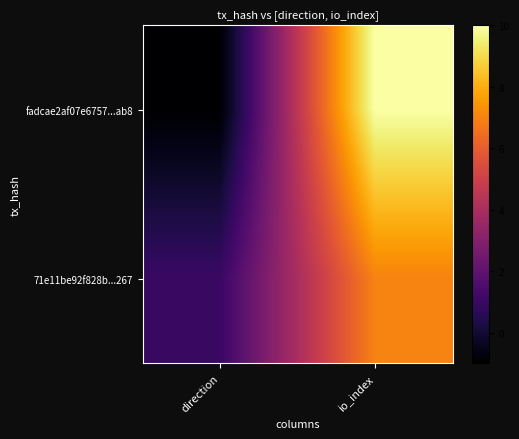

Which has a higher value, direction or io_index?

io_index